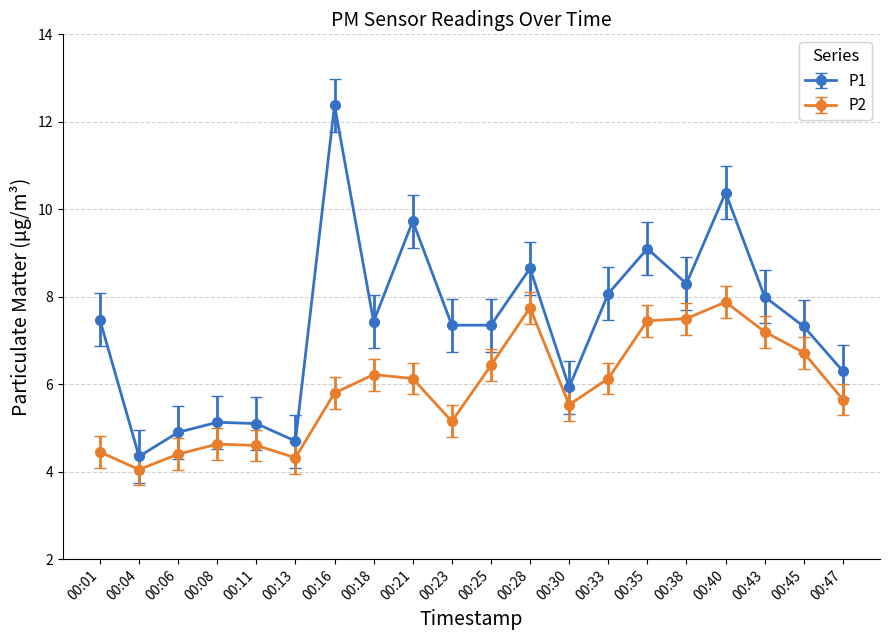

Is this an area chart (filled region under the line)?

No